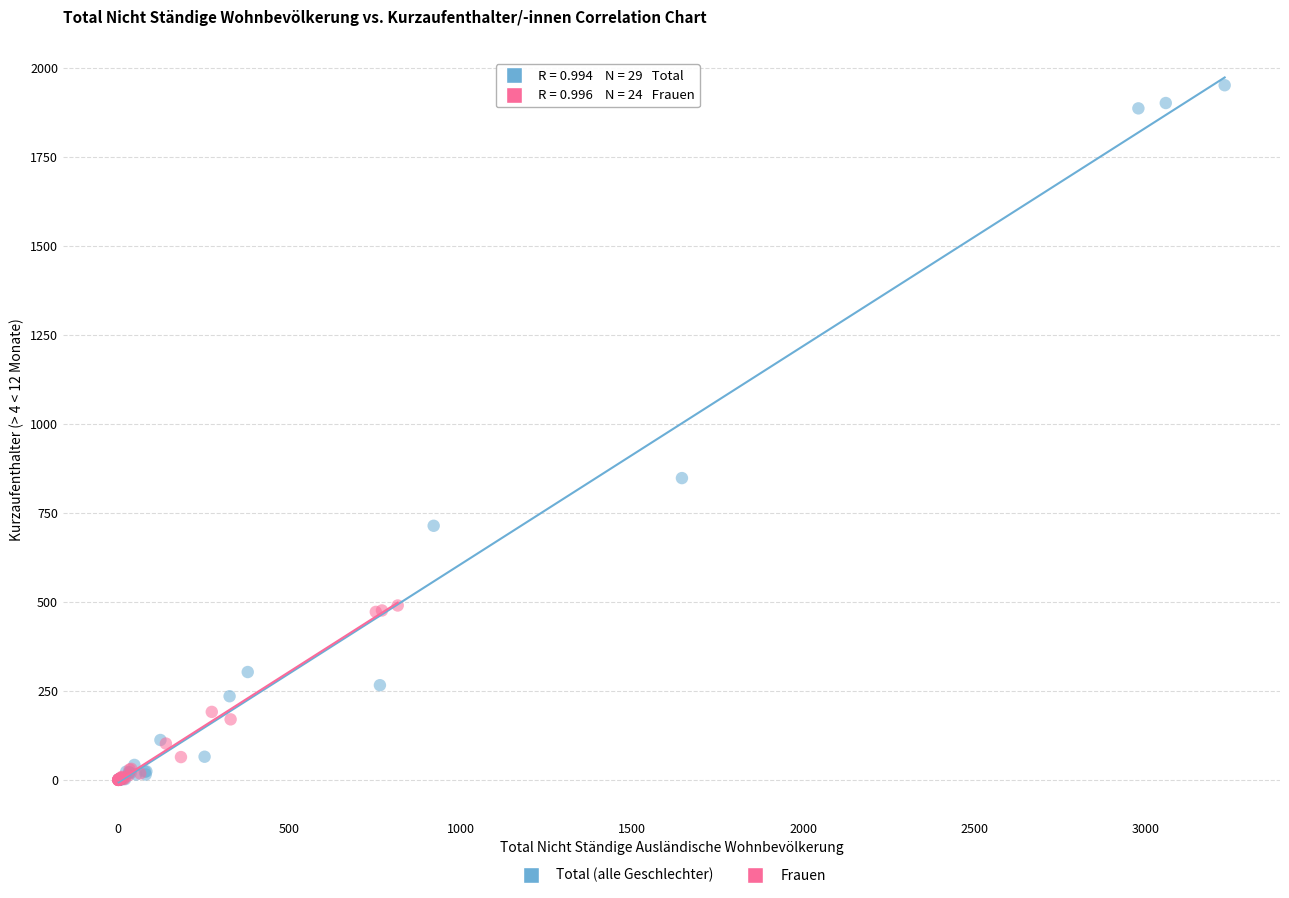

Which series contains the highest Y value?

Total (alle Geschlechter)